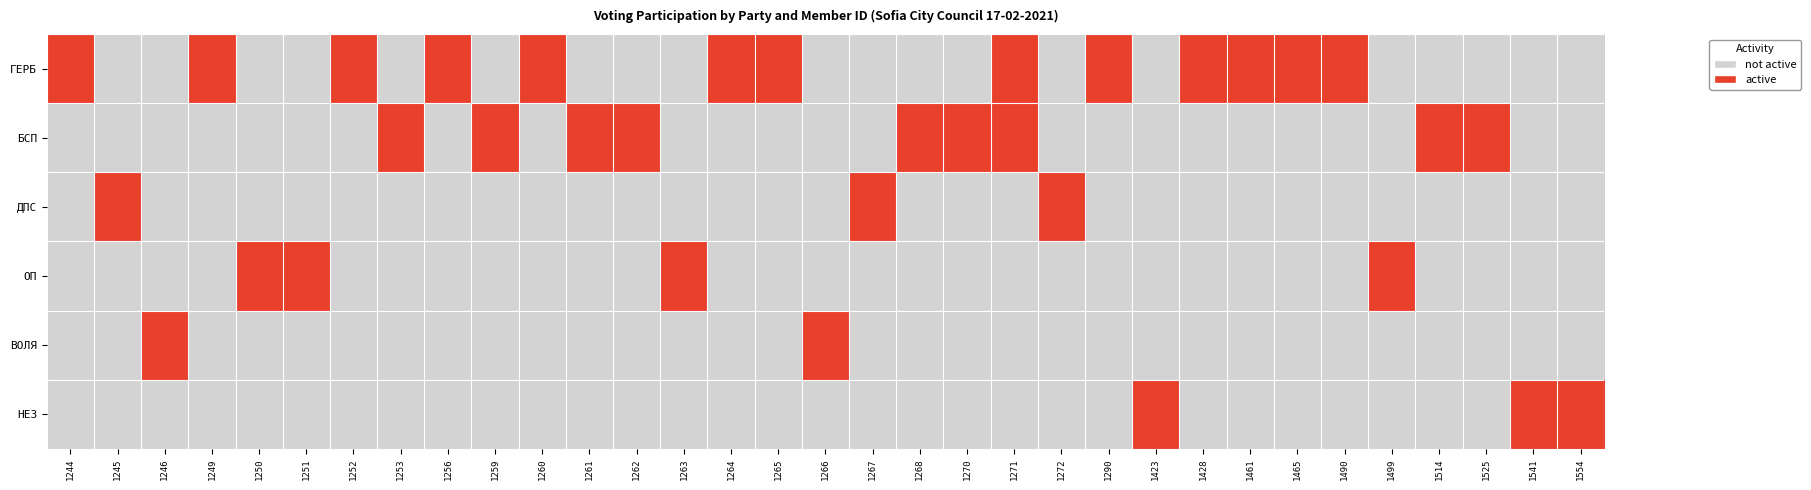

At which category is the sum across all series the highest?

1271